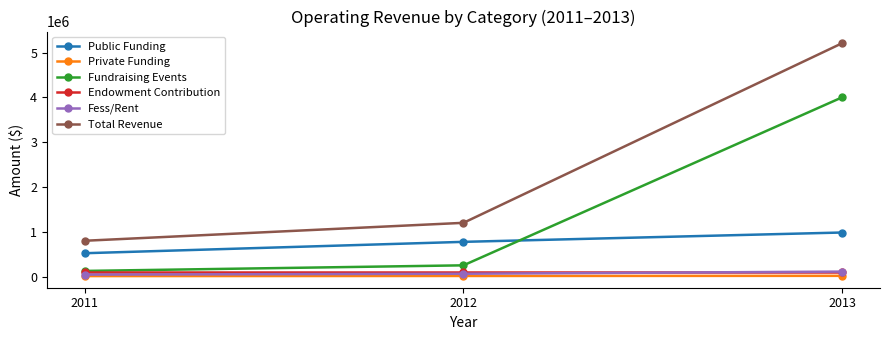

How many data points in Fess/Rent are less than 62000?

1